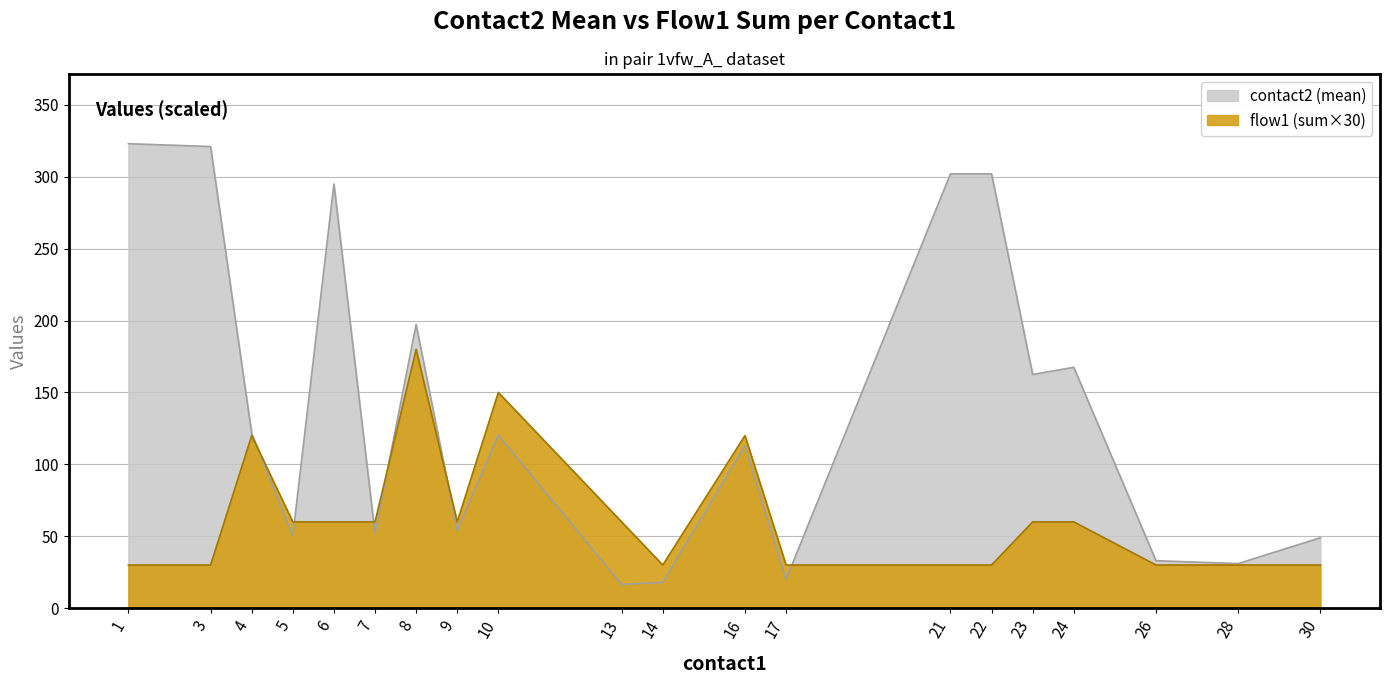

Rank the series by their average value, from highest to lowest.

contact2_mean, flow1_sum